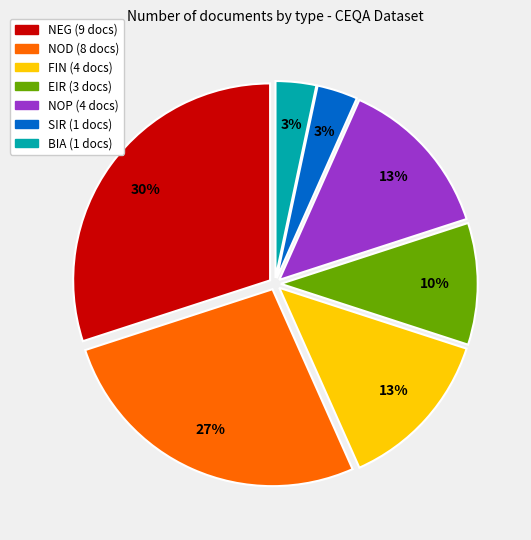

Which slice is the largest?

NEG